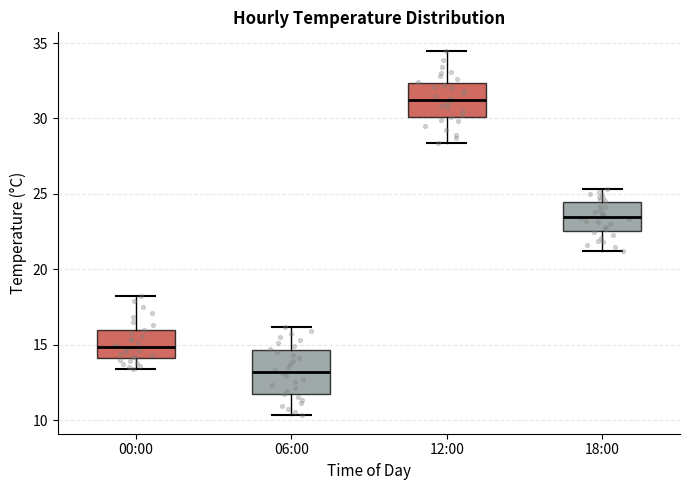

Reading left to right, transcribe this box plot: for each box, give where its median line is, the range the box spans, and where its two whiskers end, as read against the y-axis. The values are not printed on the chart, so give them approximately, as read against the axis.

00:00: median 15.0, box 14.0 to 16.0, whiskers 13.5 to 18.0
06:00: median 13.0, box 12.0 to 14.5, whiskers 10.5 to 16.0
12:00: median 31.5, box 30.0 to 32.5, whiskers 28.5 to 34.5
18:00: median 23.5, box 22.5 to 24.5, whiskers 21.0 to 25.5